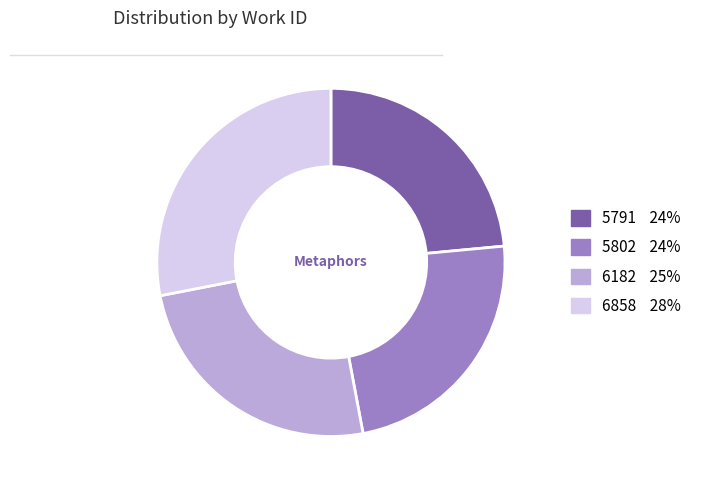

Is the sum of 5791 and 6182 greater than half?

No